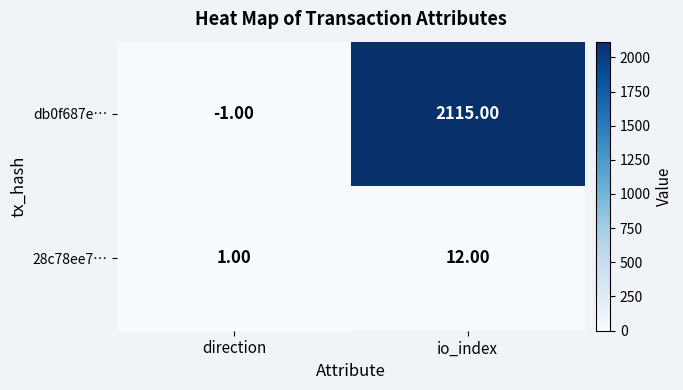

What is the difference between the db0f687e… values at io_index and direction?

2116